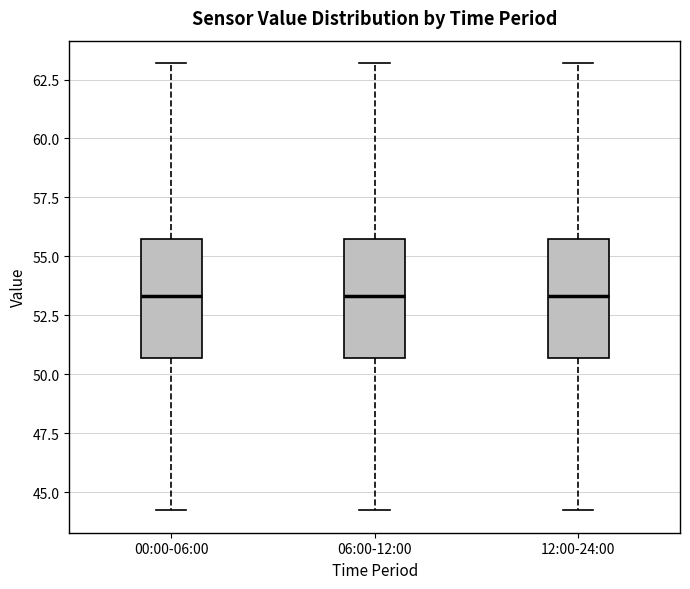

Reading left to right, read every box against the y-axis: the position of its median line, the range the box covers, and the ends of its whiskers. The values are not printed on the chart, so give them approximately, as read against the axis.

00:00-06:00: median 53.5, box 50.5 to 55.5, whiskers 44.0 to 63.0
06:00-12:00: median 53.5, box 50.5 to 55.5, whiskers 44.0 to 63.0
12:00-24:00: median 53.5, box 50.5 to 55.5, whiskers 44.0 to 63.0